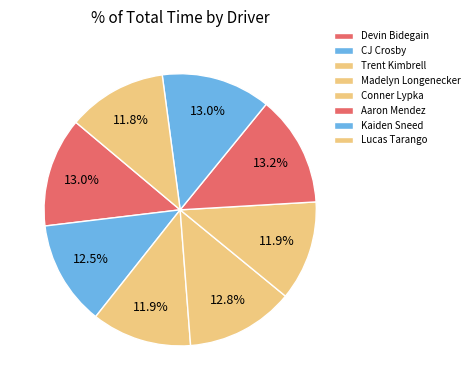

To the nearest percent, what percentage of the pie is Devin Bidegain?

13%